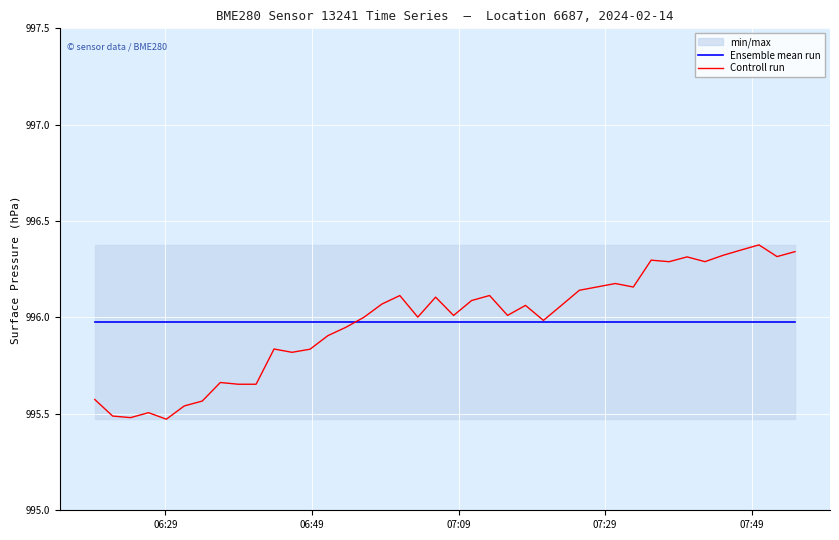

What is the lowest value of the Ensemble mean run series?

996.0